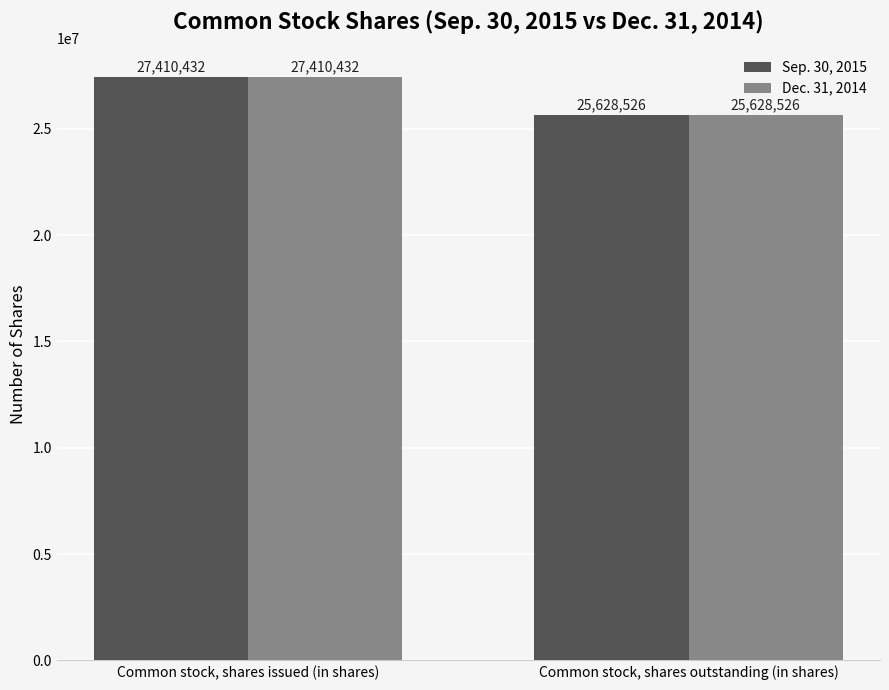

How many values in the Sep. 30, 2015 series are below 27410432?

1